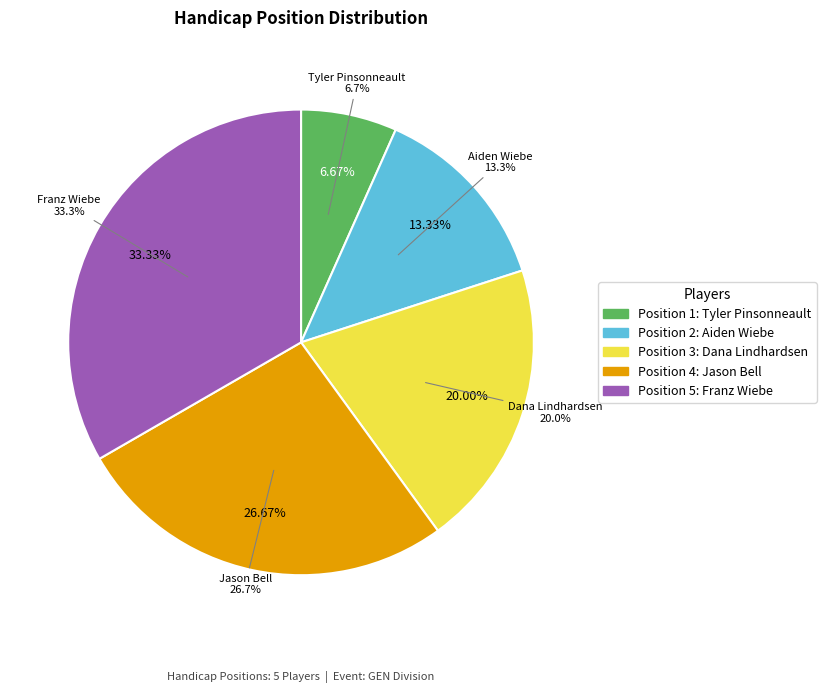

To the nearest percent, what is the average slice percentage?

20%